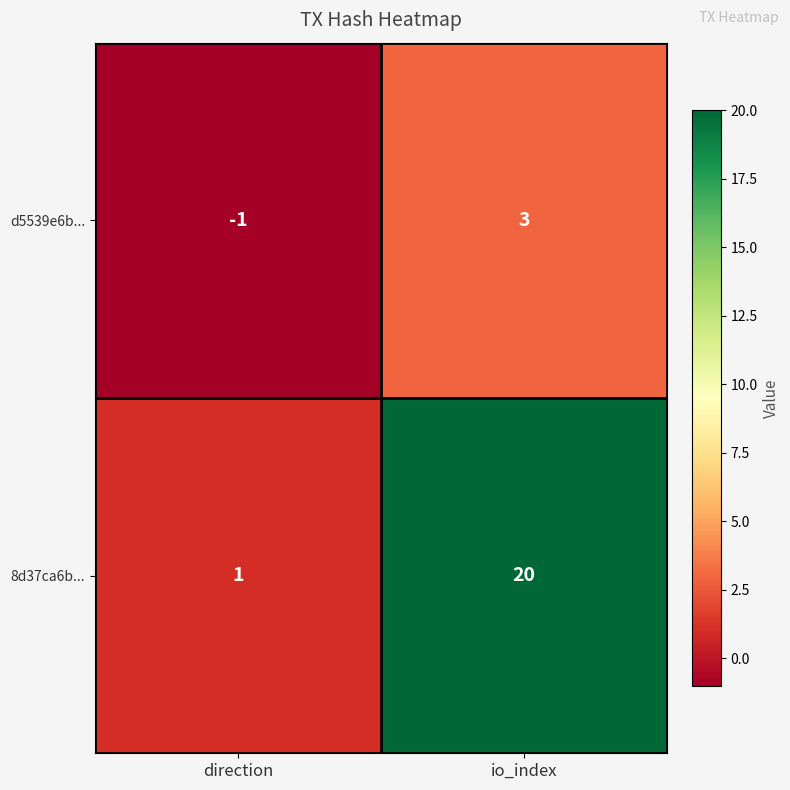

At which category does the chart reach its peak across all series?

io_index